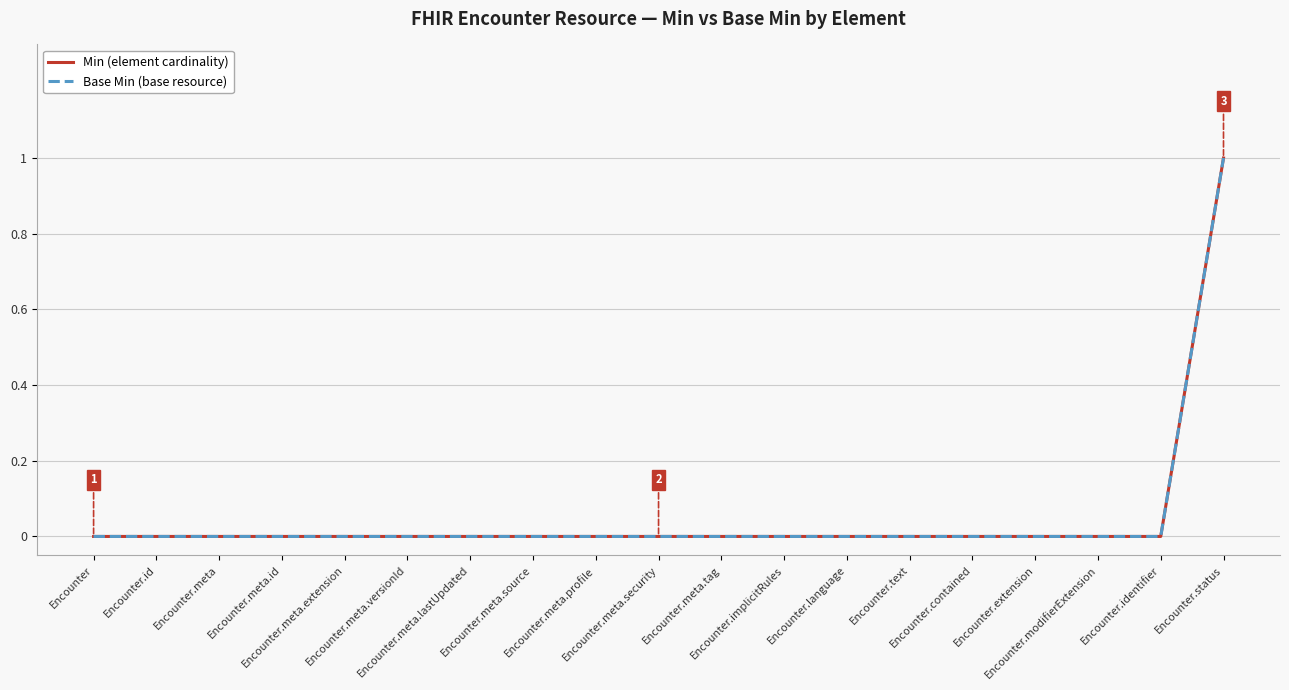

Does the chart display data point markers on the line(s)?

No